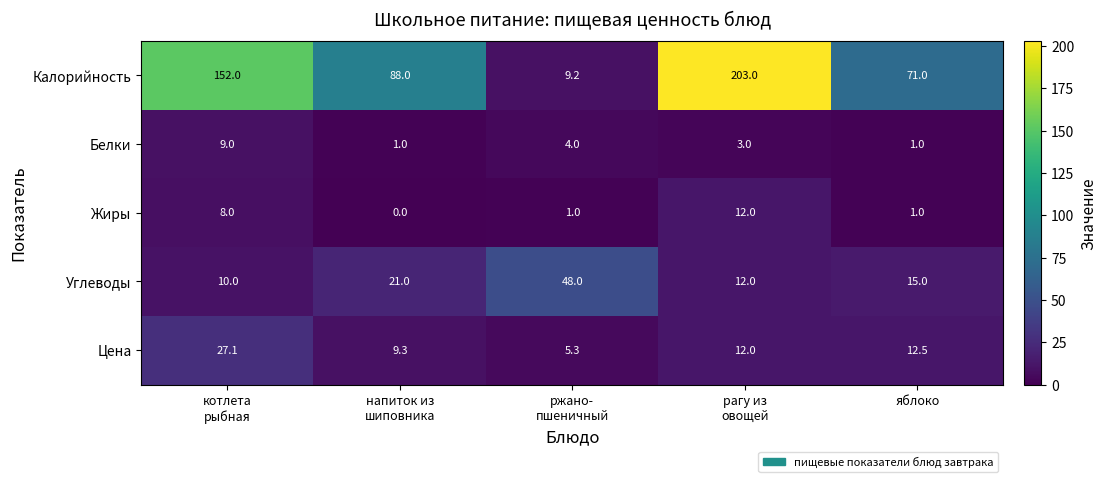

How many Белки values are between 1 and 4?

4